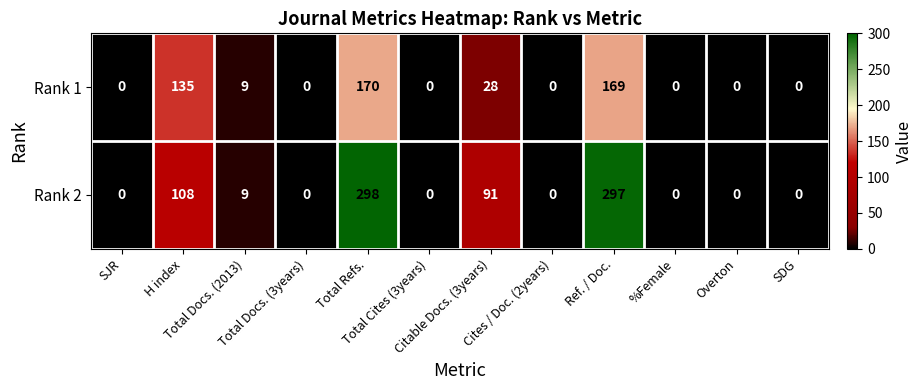

At how many categories does at least one series exceed 10?

4